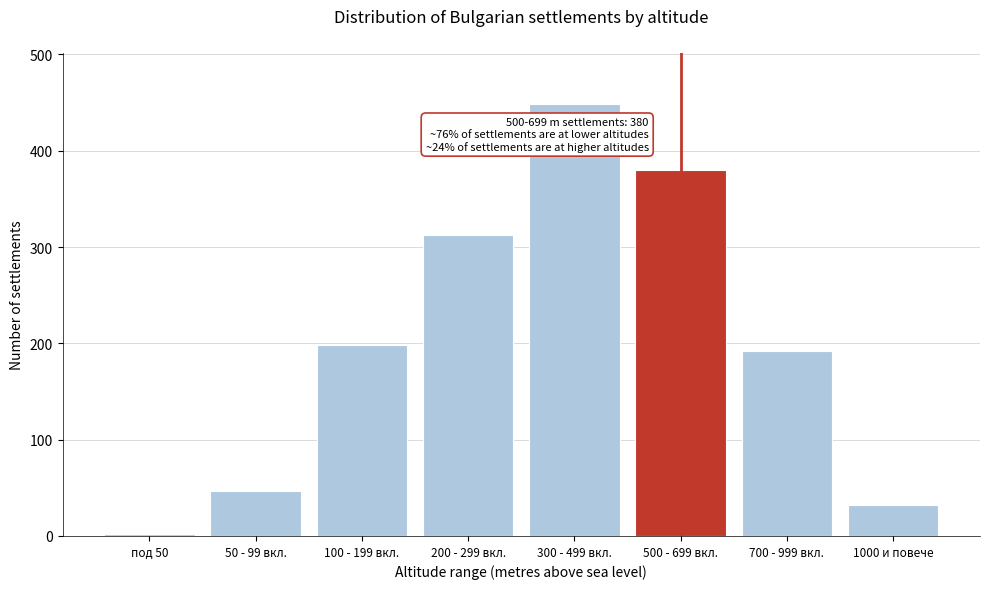

Reading right to left, extract all data points from this chart.

1000 и повече=32	700 - 999 вкл.=192	500 - 699 вкл.=380	300 - 499 вкл.=448	200 - 299 вкл.=312	100 - 199 вкл.=198	50 - 99 вкл.=47	под 50=2